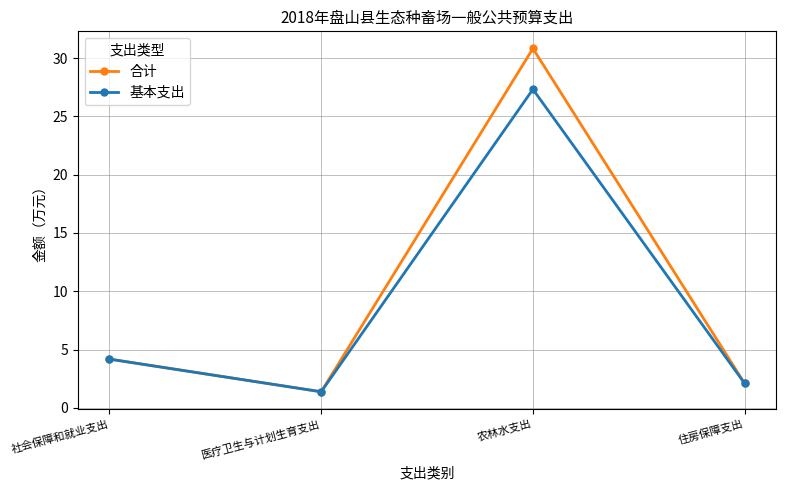

What is the approximate value of 合计 at 住房保障支出?

2.1